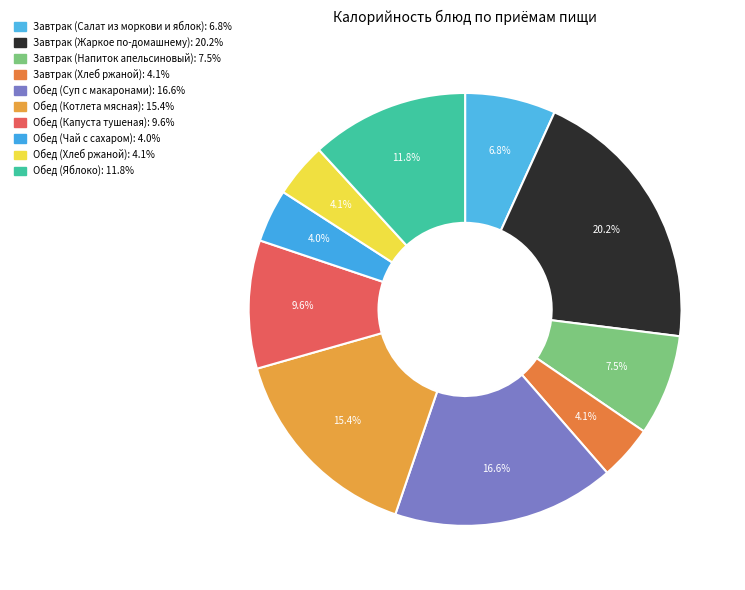

What is the ratio of the value at Обед (Капуста тушеная) to the value at Обед (Суп с макаронами)?

0.6